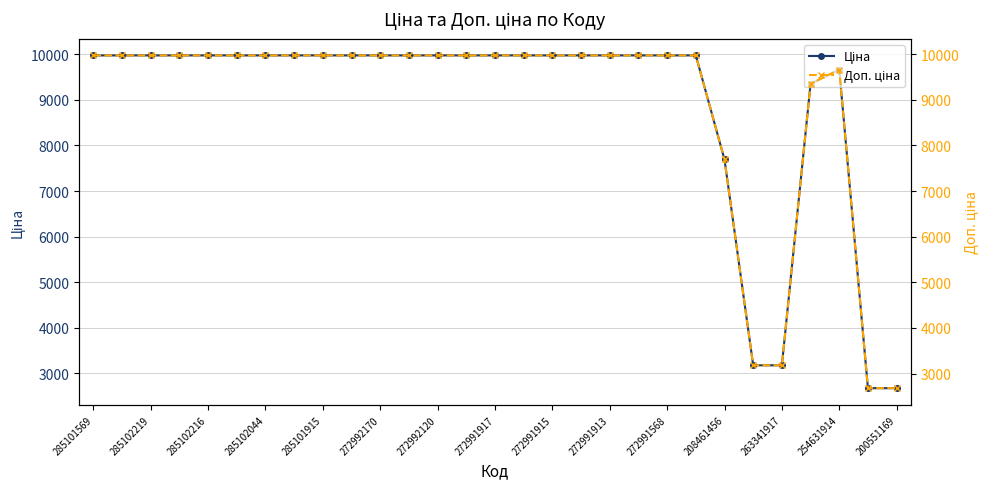

What is the sum of the Доп. ціна values at 285101915 and 272991915?

19950.0